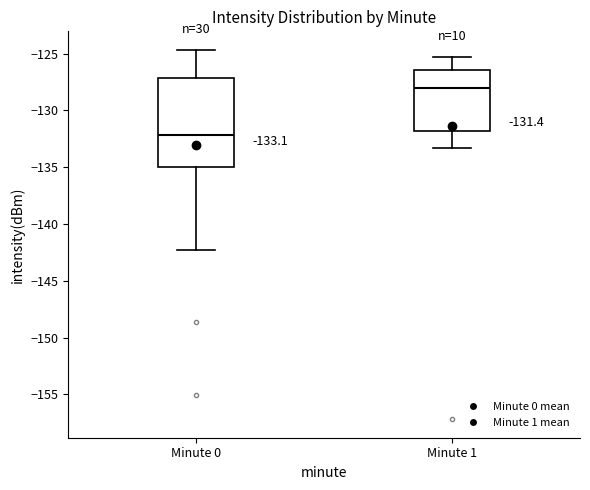

Which box has the highest median line?

Minute 1